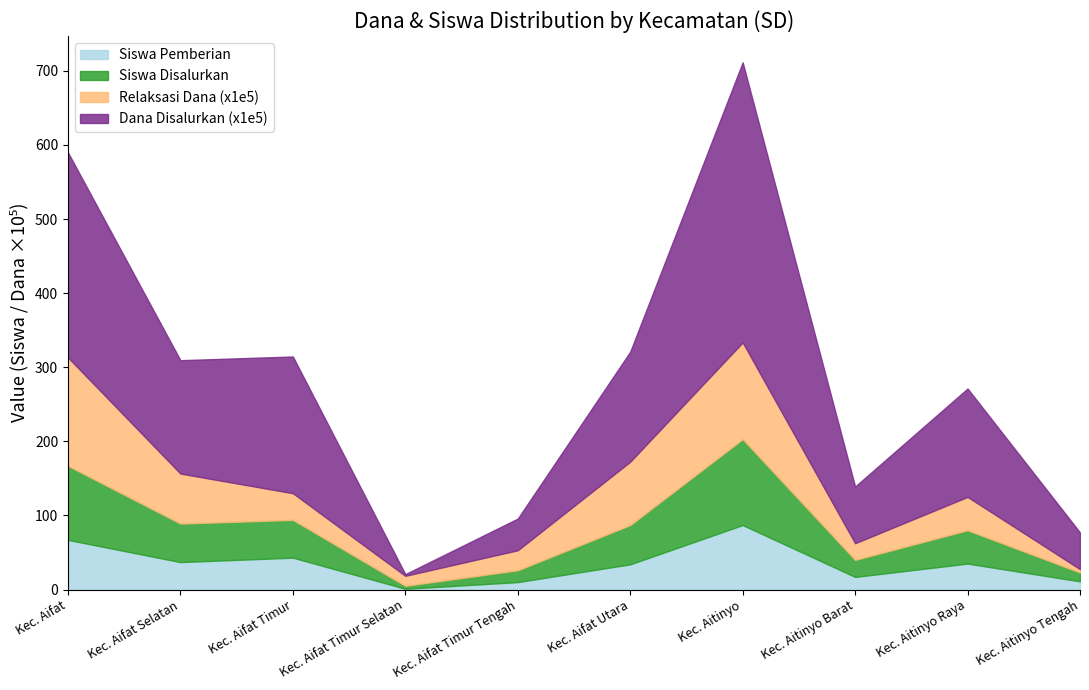

At which category is the sum across all series the highest?

Kec. Aitinyo